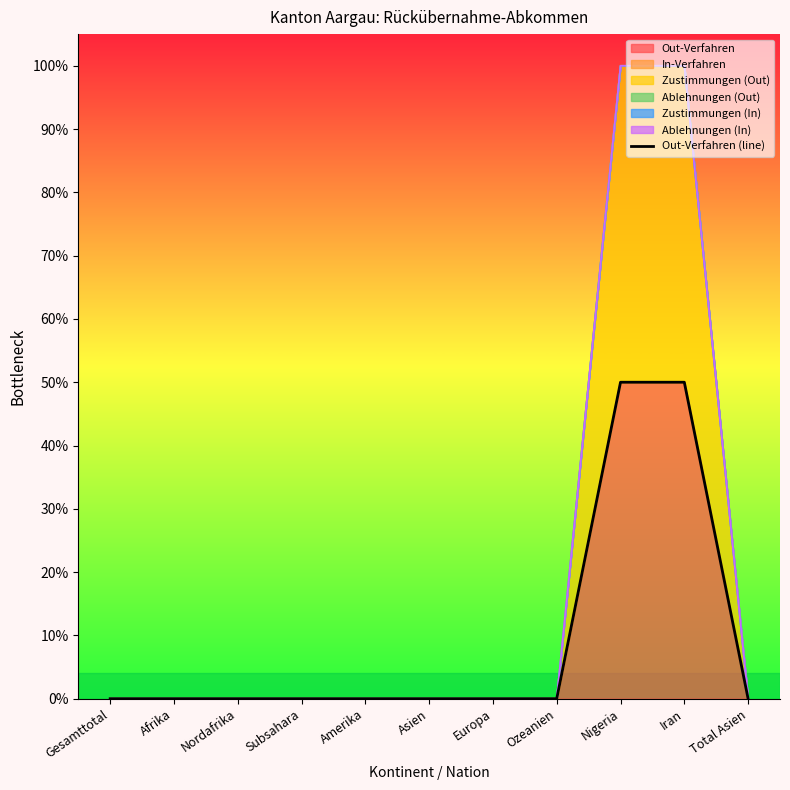

Does the chart display data point markers on the line(s)?

No